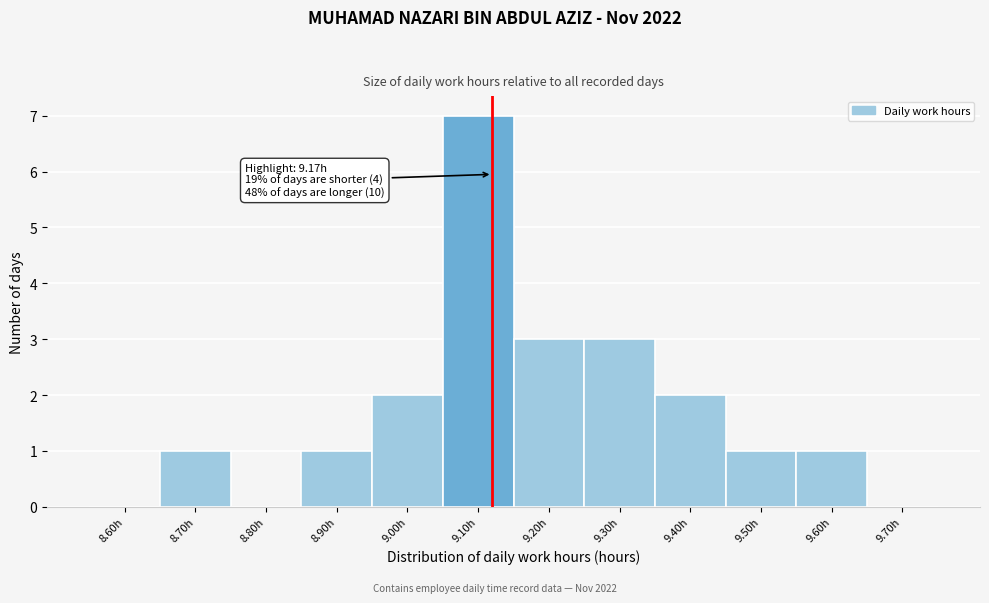

Reading right to left, list all the values displayed in this chart.

9.70h=0	9.60h=1	9.50h=1	9.40h=2	9.30h=3	9.20h=3	9.10h=7	9.00h=2	8.90h=1	8.80h=0	8.70h=1	8.60h=0